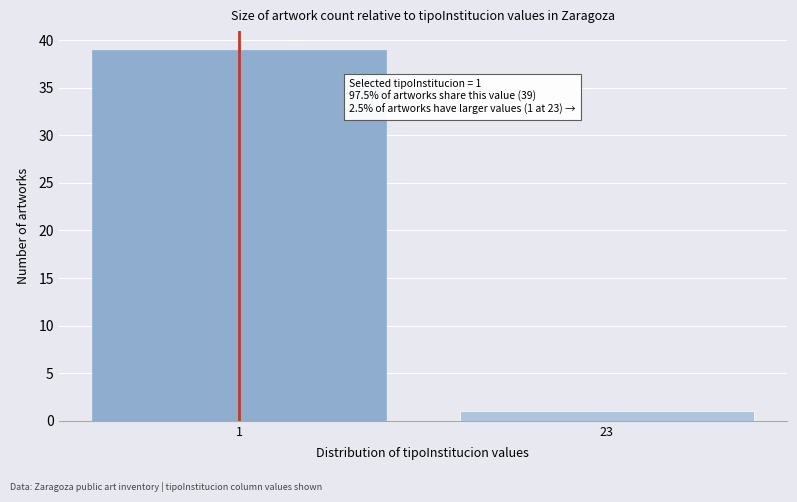

Reading right to left, transcribe all the data shown in this chart.

23=1	1=39